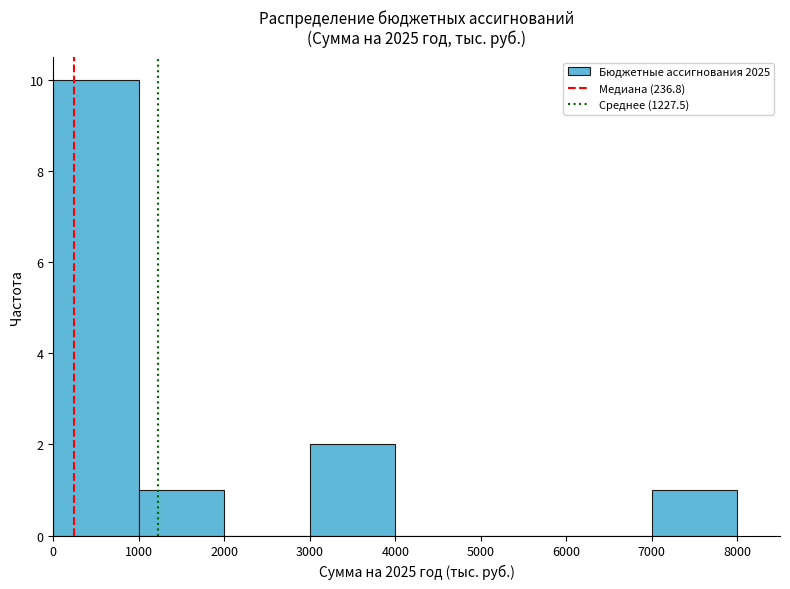

How tall is the bar that spans 0 to 1000 on the x-axis? The values are not printed on the chart, so give them approximately, as read against the axis.

10